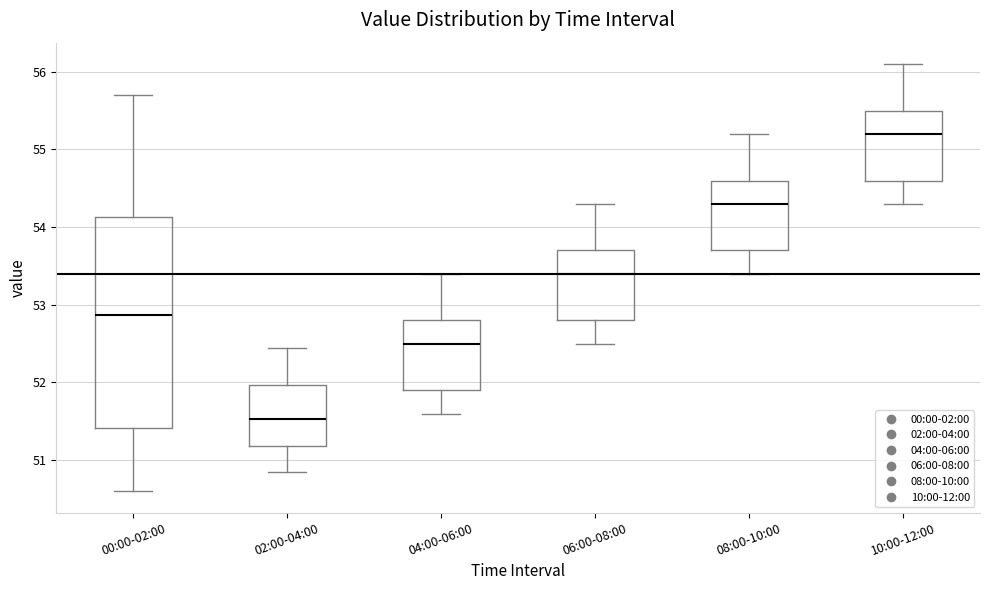

Where does the lower whisker of the box for 04:00-06:00 end on the y-axis? The values are not printed on the chart, so give them approximately, as read against the axis.

51.6